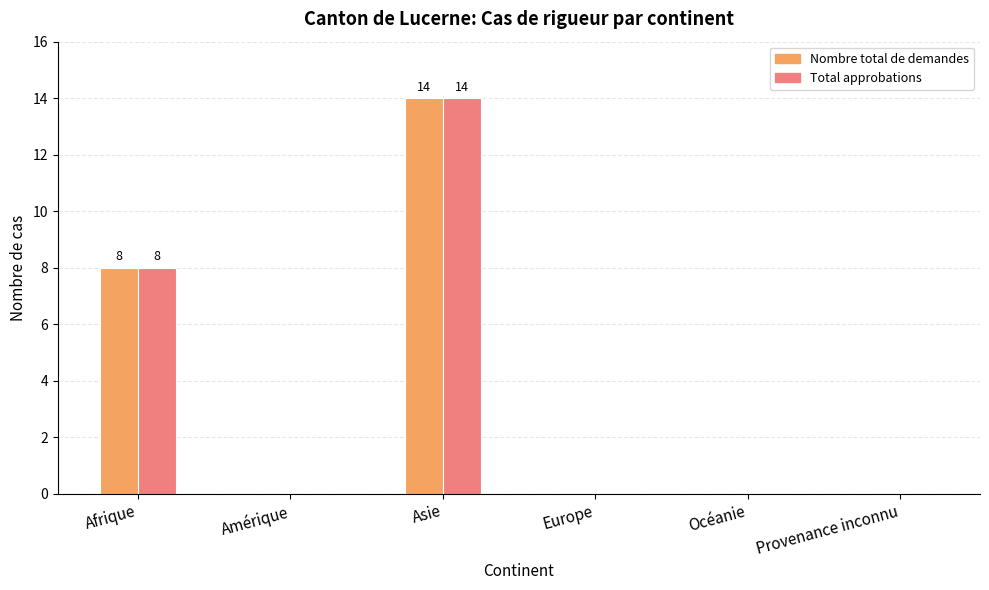

At which category does the chart reach its peak across all series?

Asie